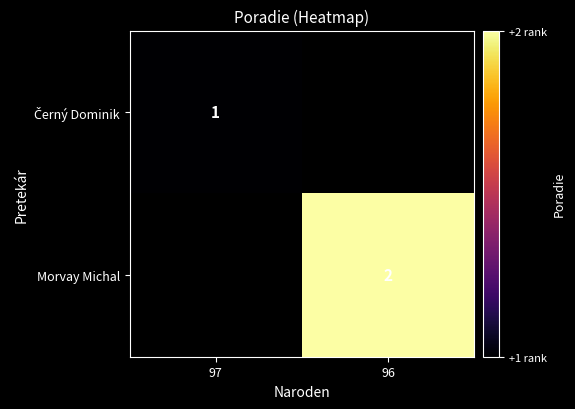

What is the minimum value for Černý Dominik?

1.0